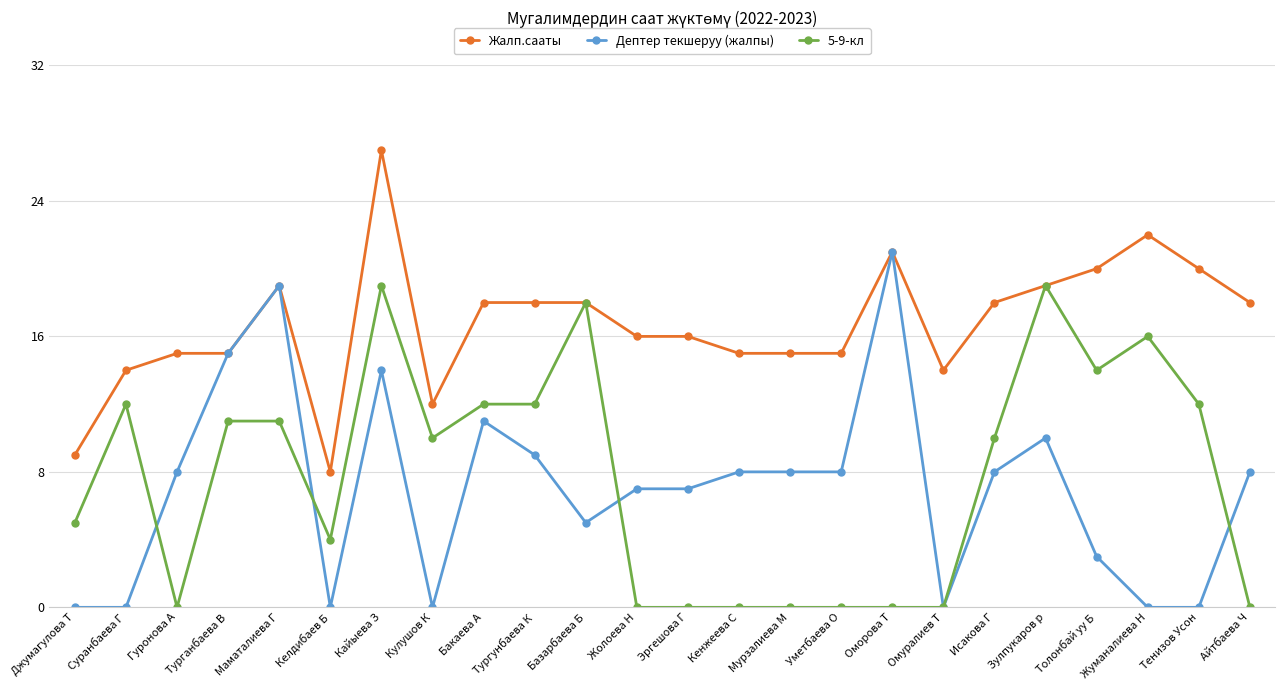

What is the difference between the Дептер текшеруу (жалпы) values at Жолоева Н and Бакаева А?

4